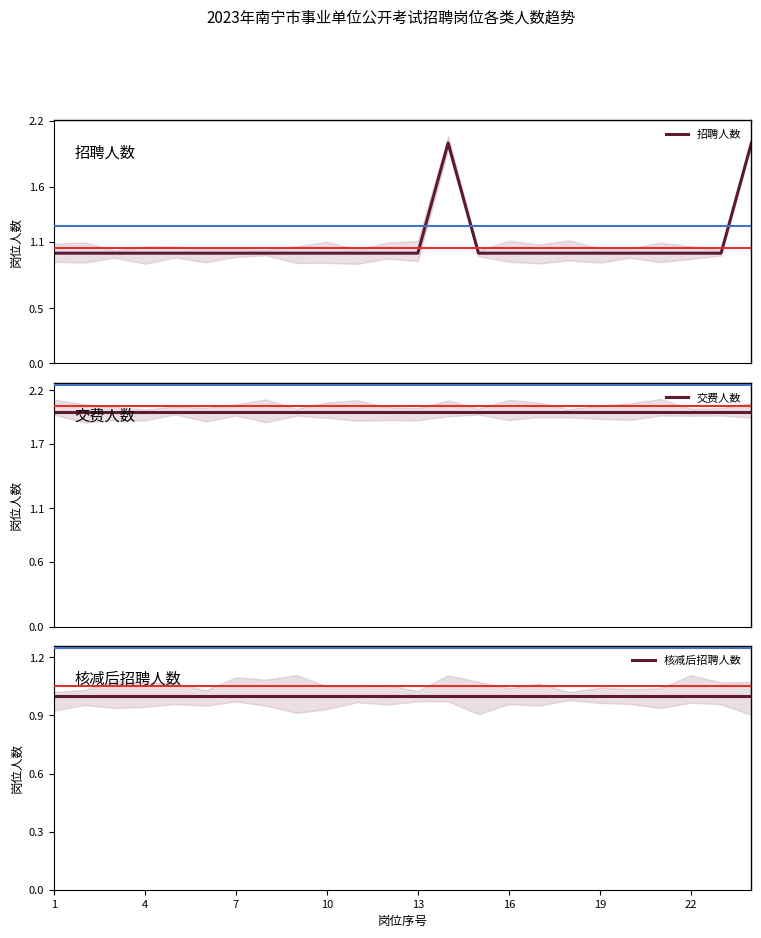

Count the 招聘人数 values in the range 1 to 2.

24